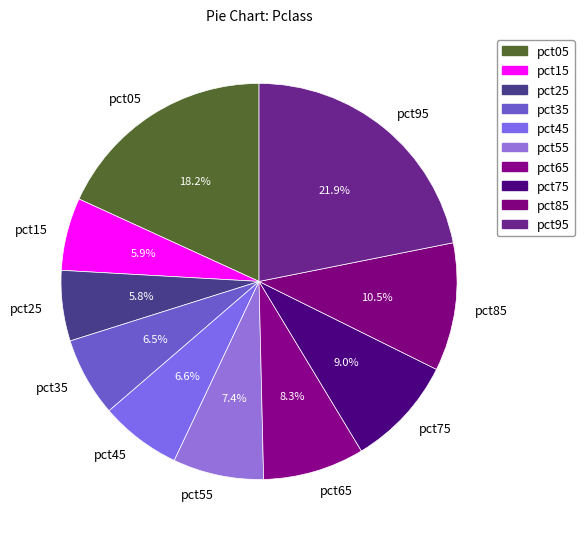

To the nearest percent, what portion does pct75 represent?

9%